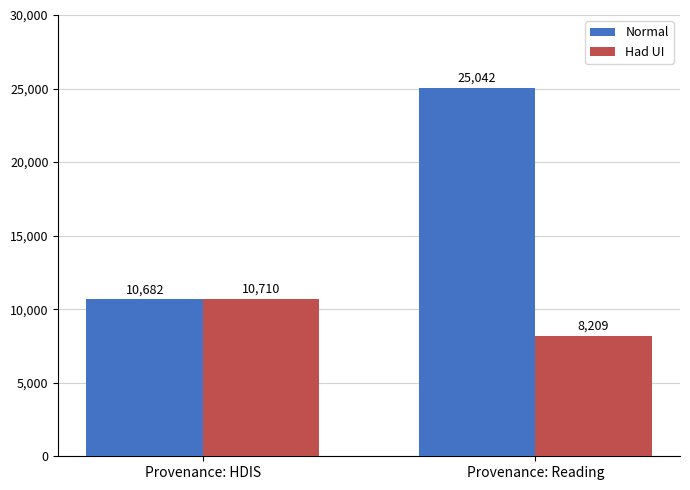

What is the sum of the Had UI values at Provenance: HDIS and Provenance: Reading?

18919